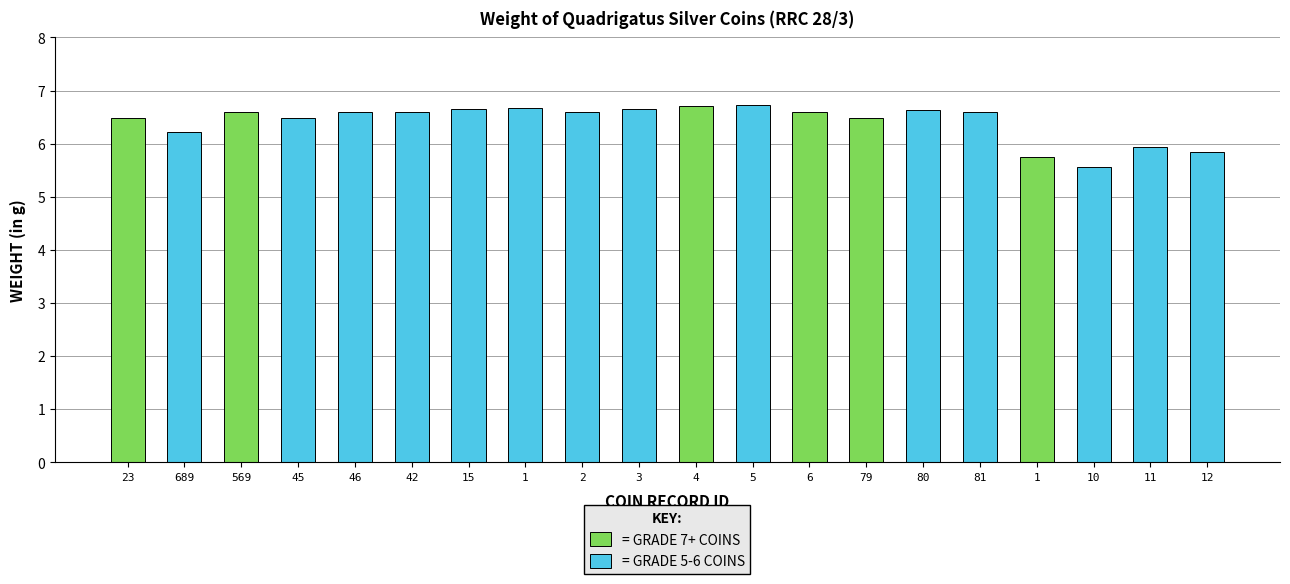

How many data points are less than 6?

4